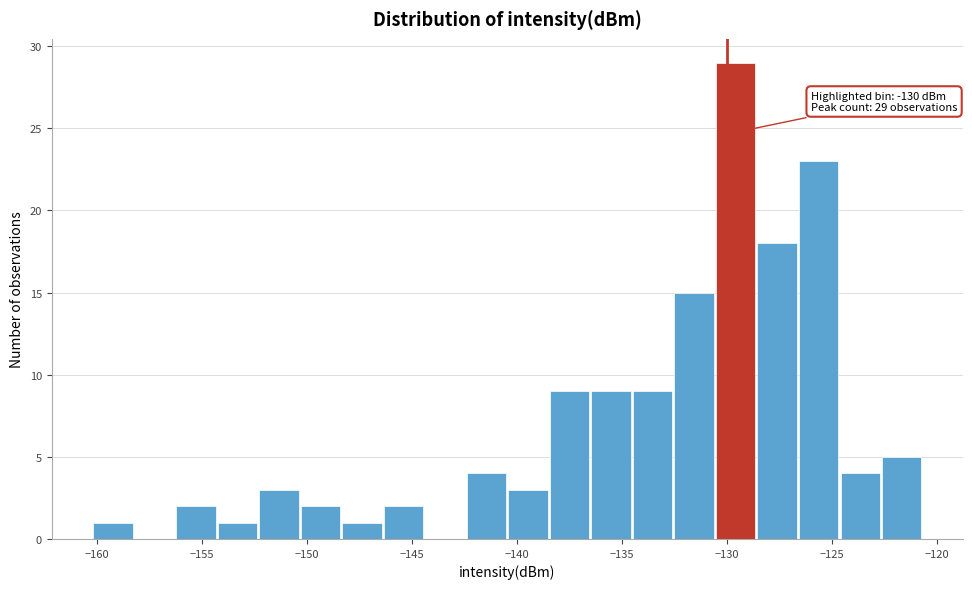

Read against the x-axis, roughly where is the centre of the tallest bar?

-129.5